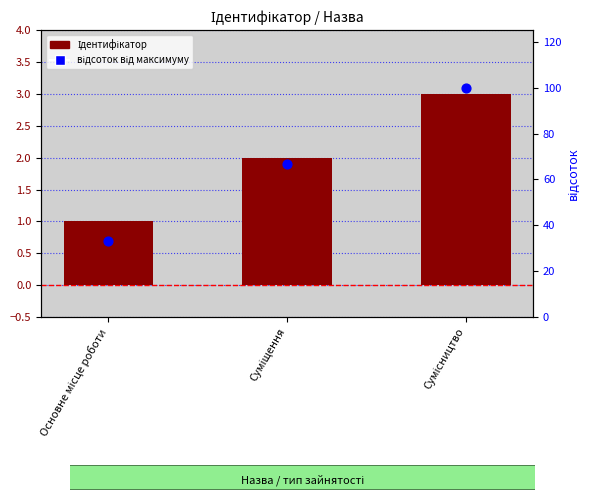

At which category is the sum across all series the highest?

Сумісництво